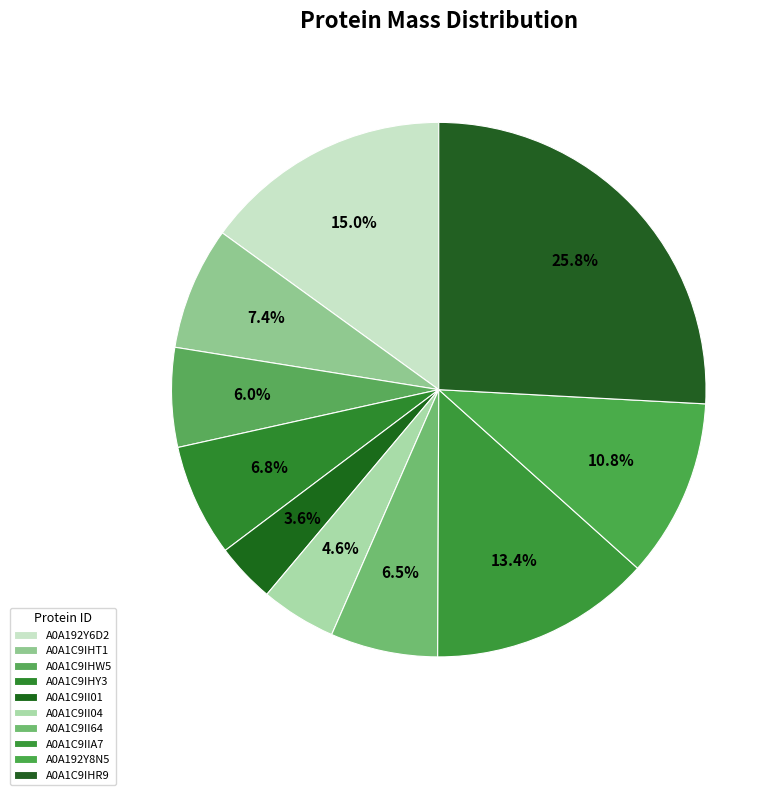

Which category has the smallest portion of the pie?

A0A1C9II01